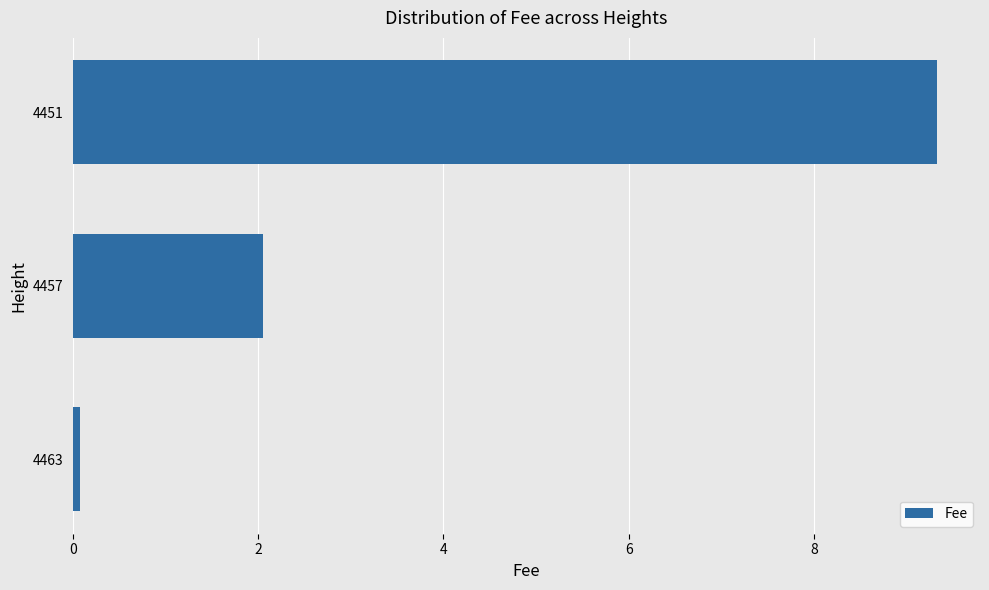

Which label corresponds to the largest value in the chart?

4451